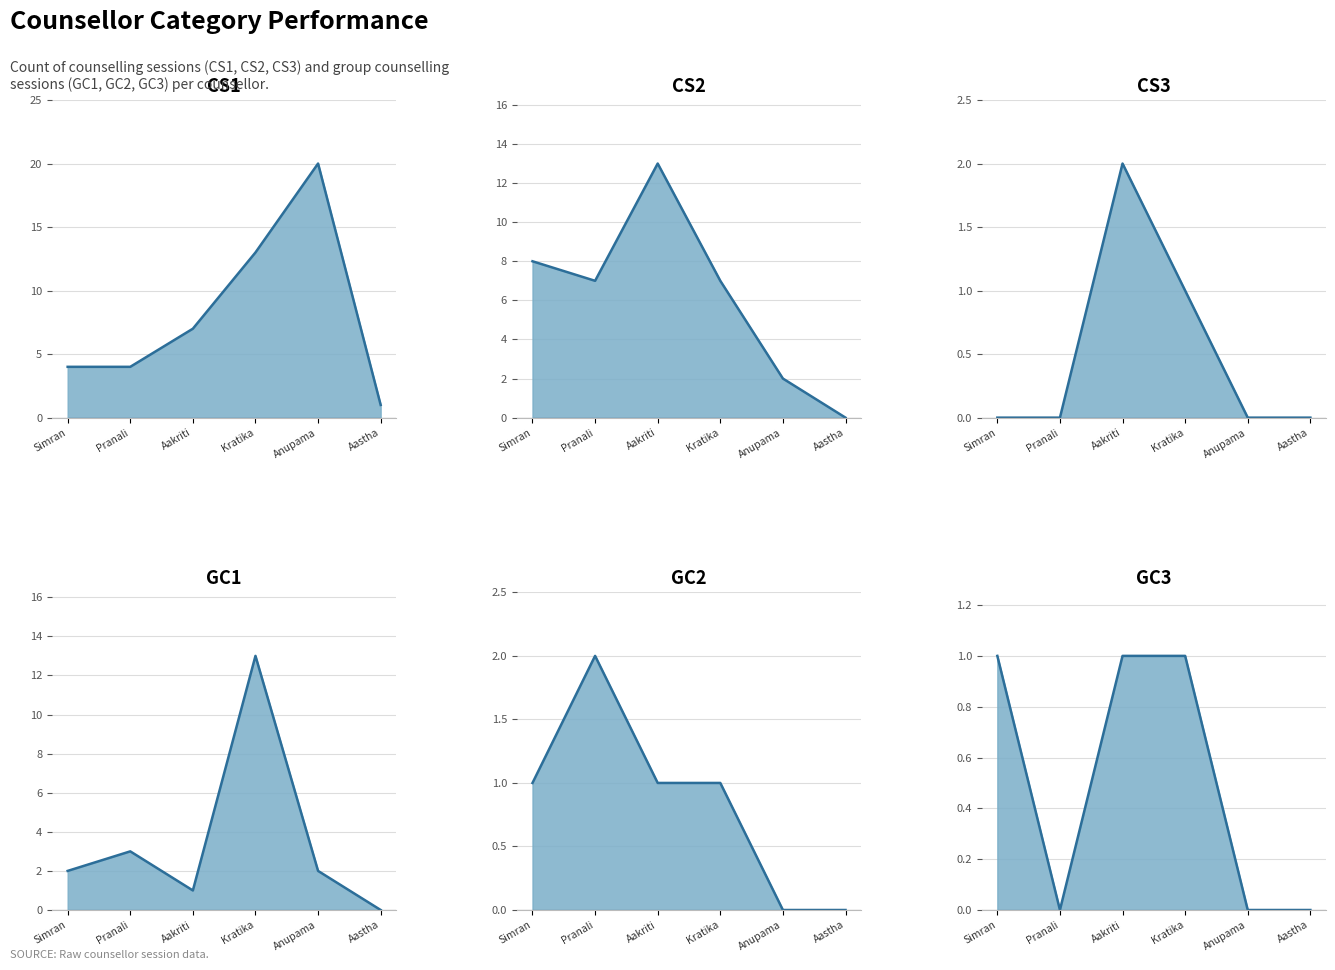

Between Aastha and Kratika, which is larger?

Kratika